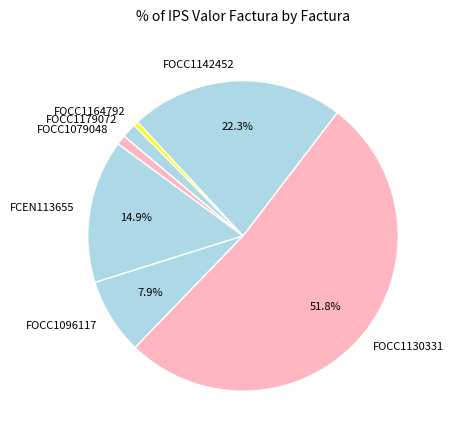

What is the ratio of the value at FOCC1096117 to the value at FCEN113655?

0.5